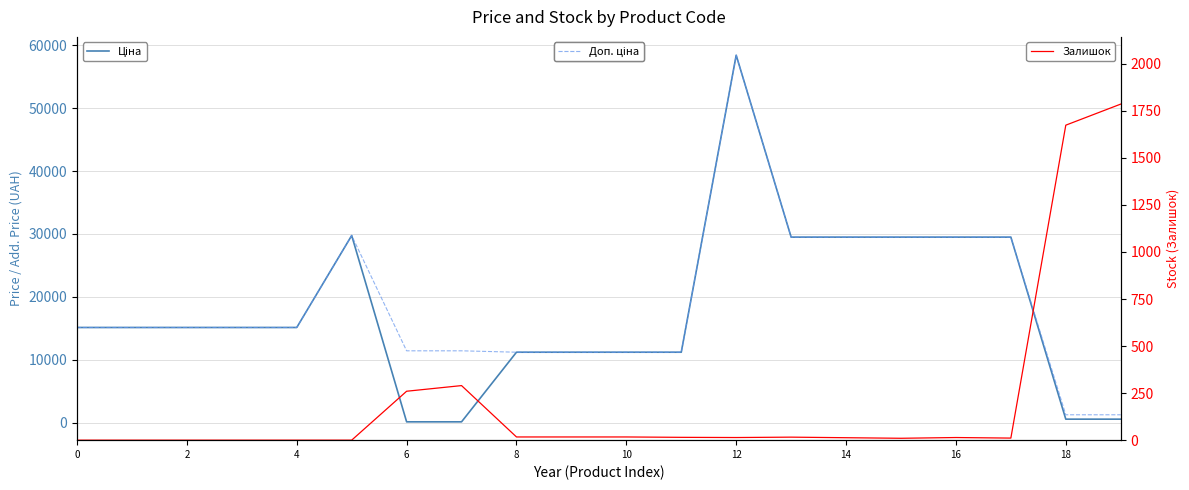

At how many categories does at least one series exceed 18588?

7